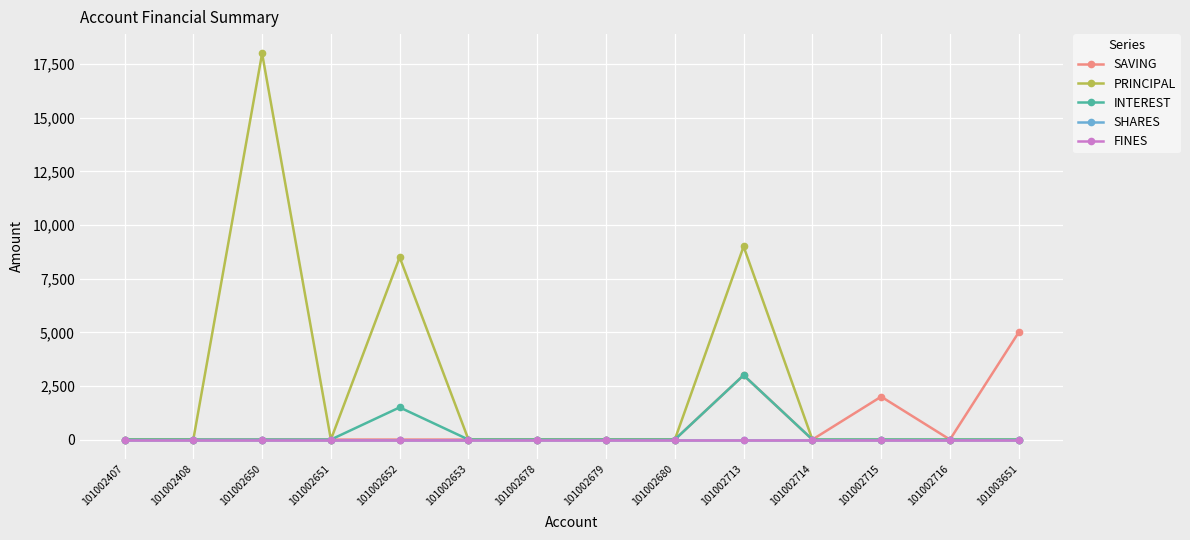

Is this an area chart (filled region under the line)?

No